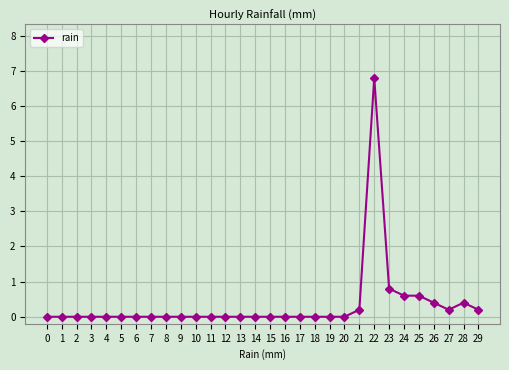

True or false: the data has more than 1 interior local peaks.

True